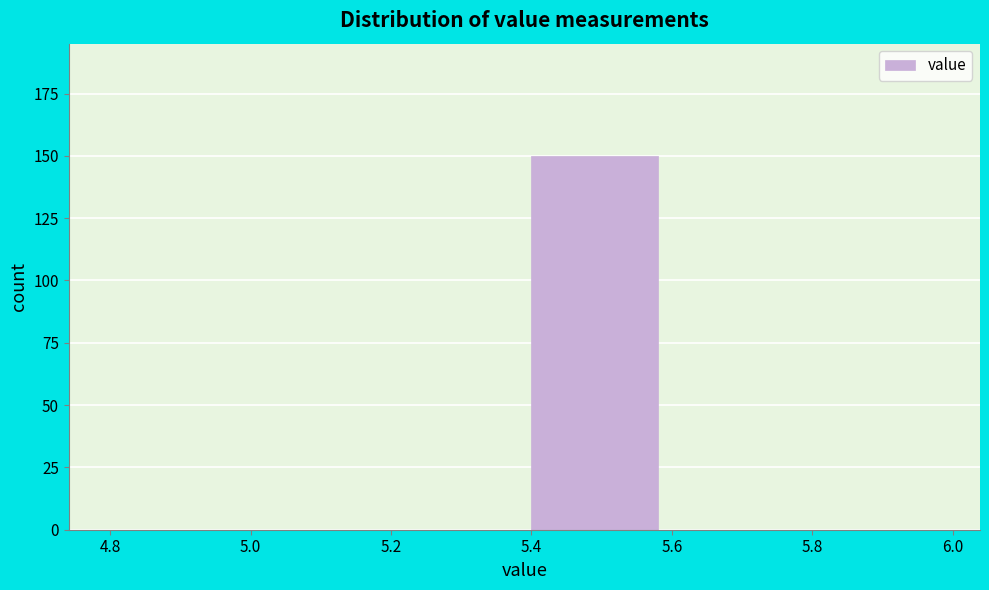

What is the height of the bar covering 5.4 to 5.6 on the x-axis? The values are not printed on the chart, so give them approximately, as read against the axis.

150